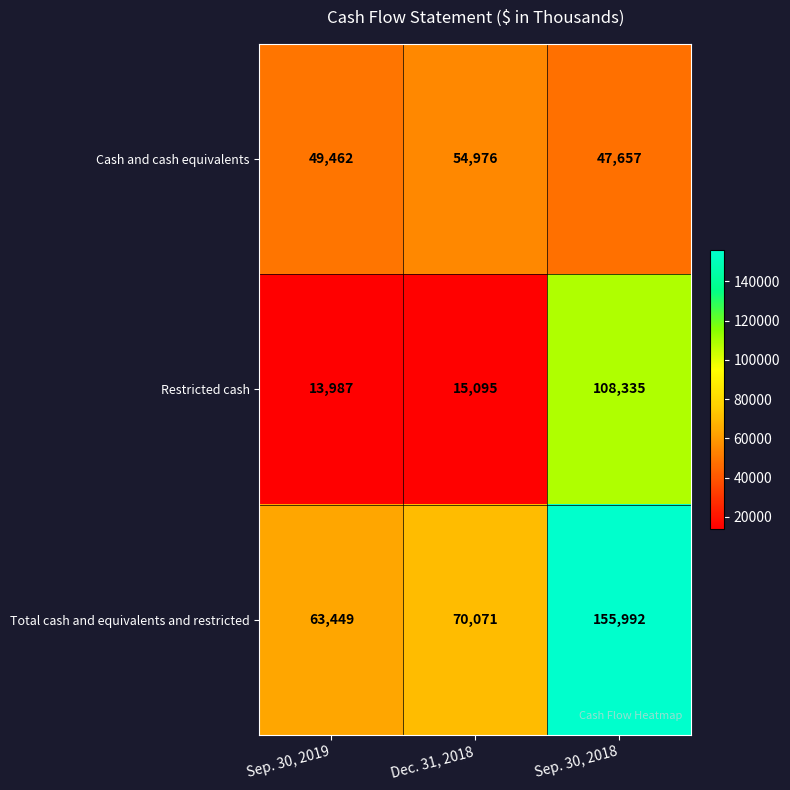

Reading left to right, list all the values displayed in this chart.

Cash and cash equivalents: Sep. 30, 2019=49462	Dec. 31, 2018=54976	Sep. 30, 2018=47657
Restricted cash: Sep. 30, 2019=13987	Dec. 31, 2018=15095	Sep. 30, 2018=108335
Total cash and equivalents and restricted: Sep. 30, 2019=63449	Dec. 31, 2018=70071	Sep. 30, 2018=155992